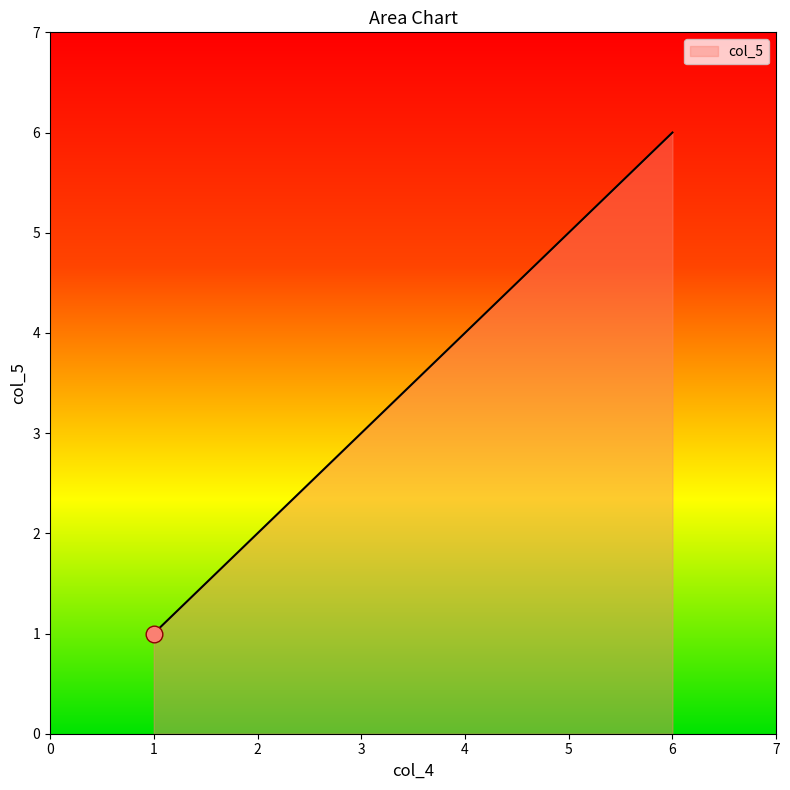

Reading right to left, list all the values displayed in this chart.

6	5	4	3	2	1